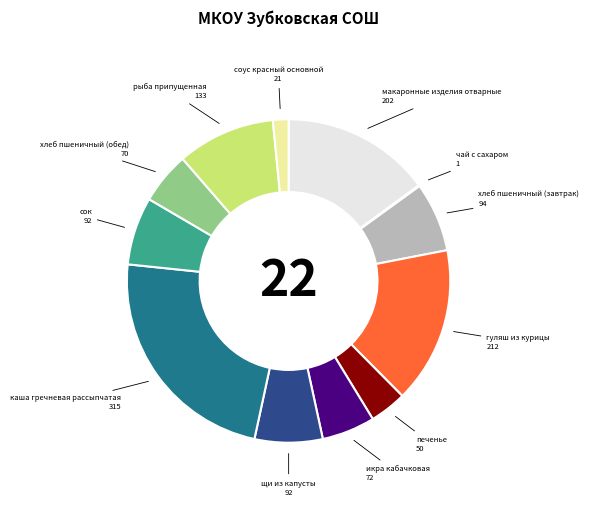

Which slice is the largest?

каша гречневая рассыпчатая